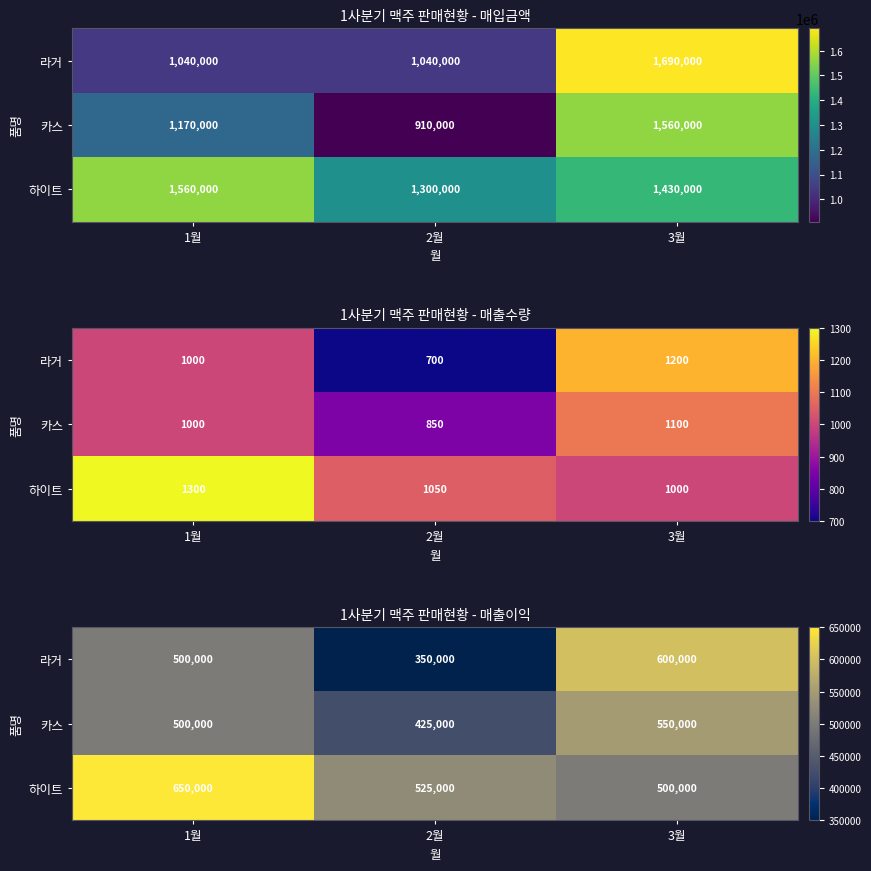

Which category has the lowest value in the 카스 series?

2월